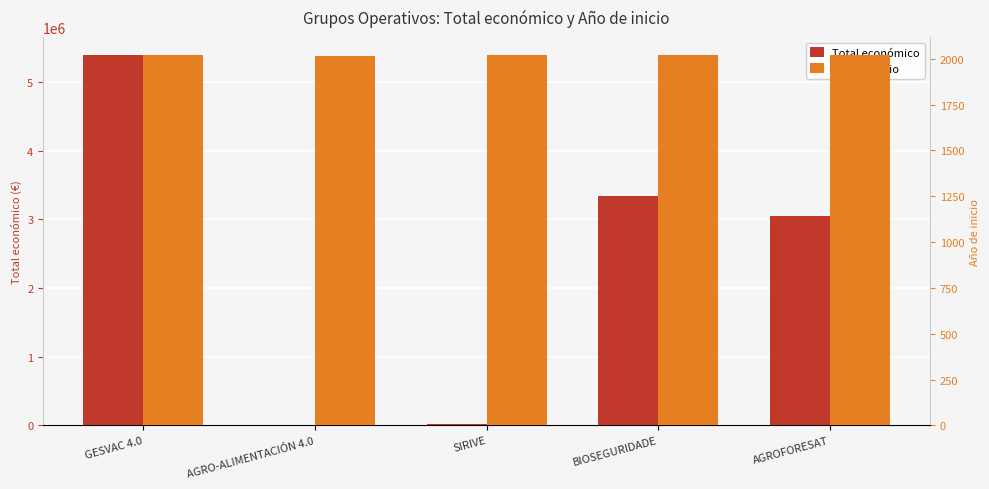

What is the difference between the highest and lowest values at SIRIVE?

21999